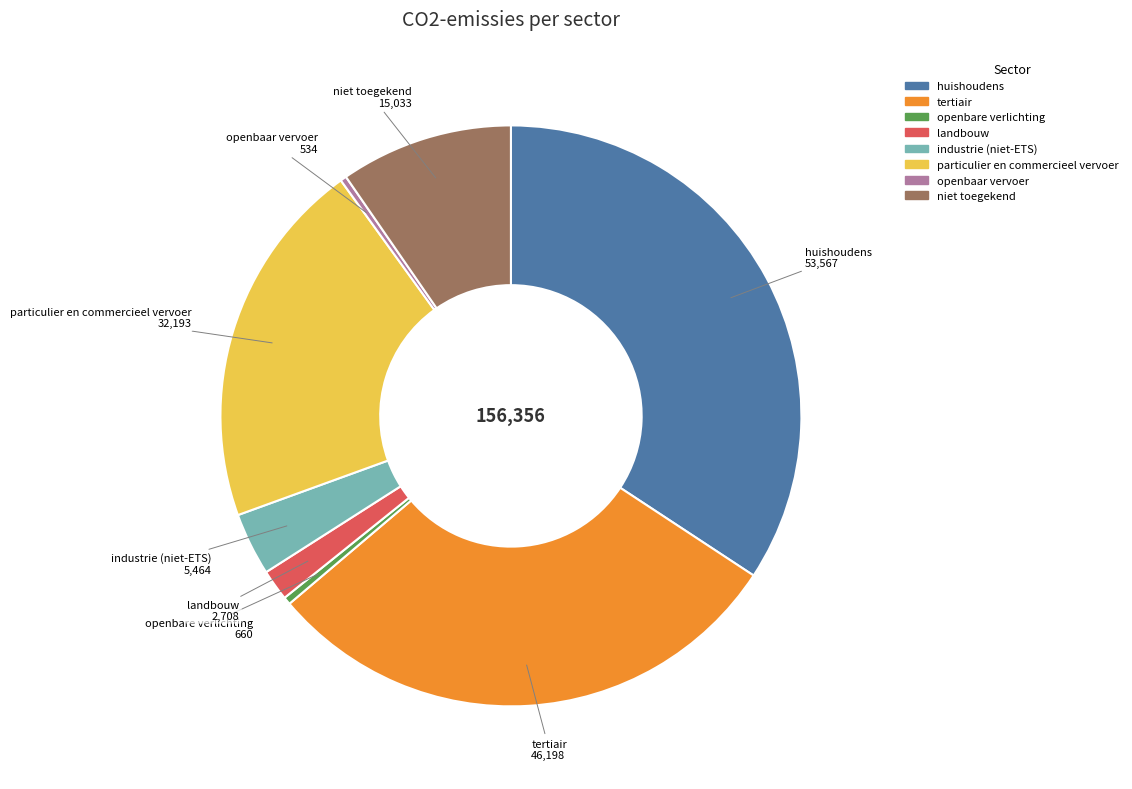

Between huishoudens and particulier en commercieel vervoer, which is larger?

huishoudens